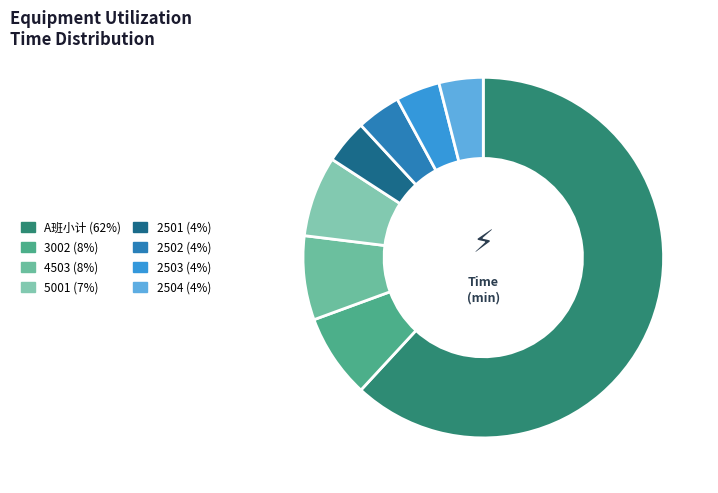

Count the number of slices in the pie.

8